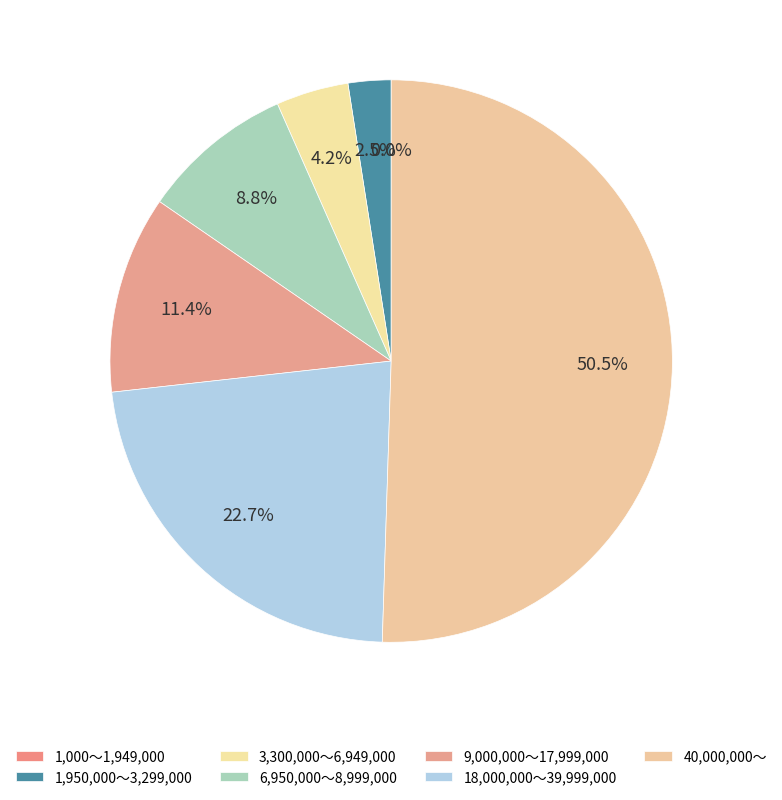

Does 40,000,000～ account for over 50% of the chart?

Yes